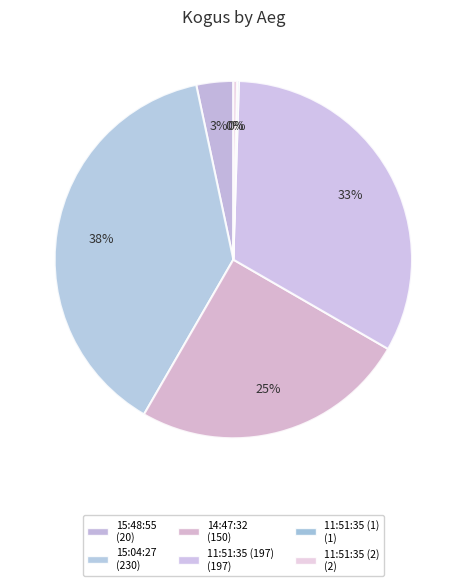

Does any single category account for the majority?

No